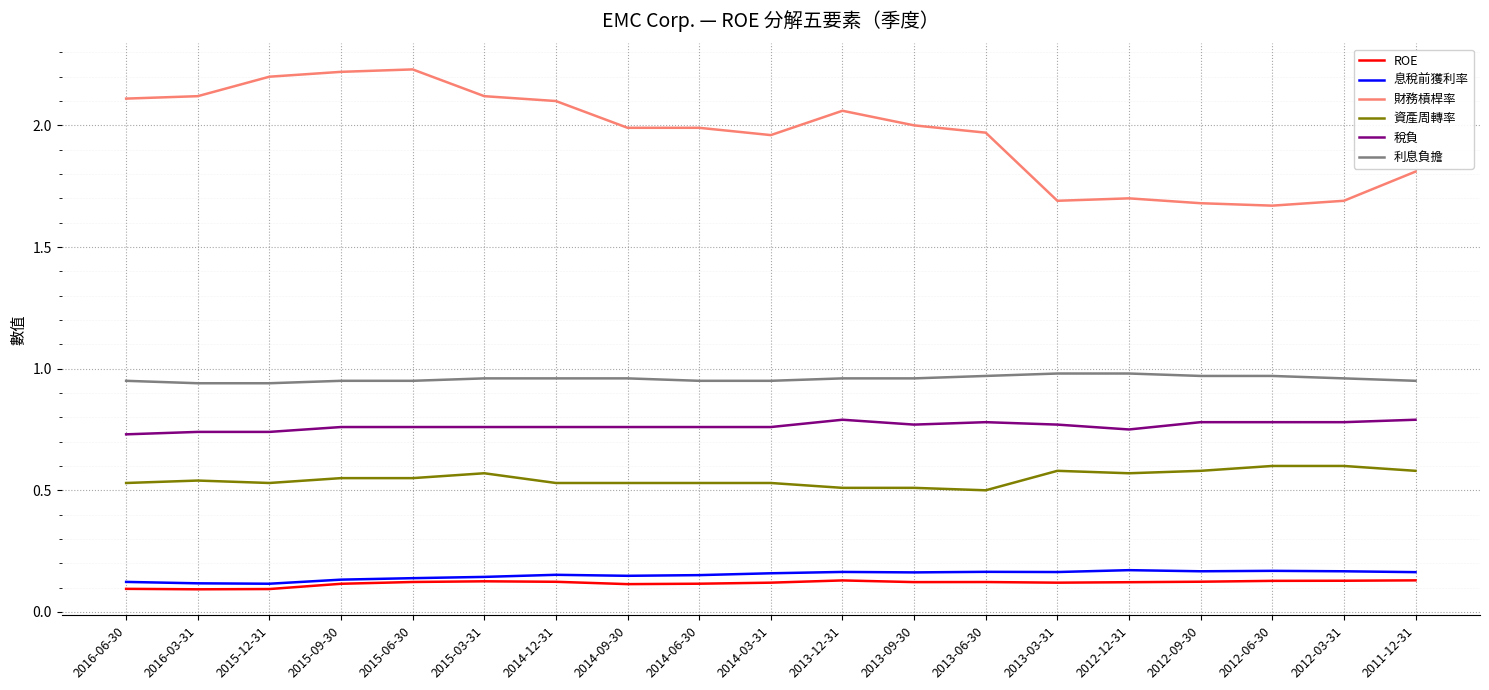

The value of 資產周轉率 at 2012-12-31 is 0.1. True or false?

False